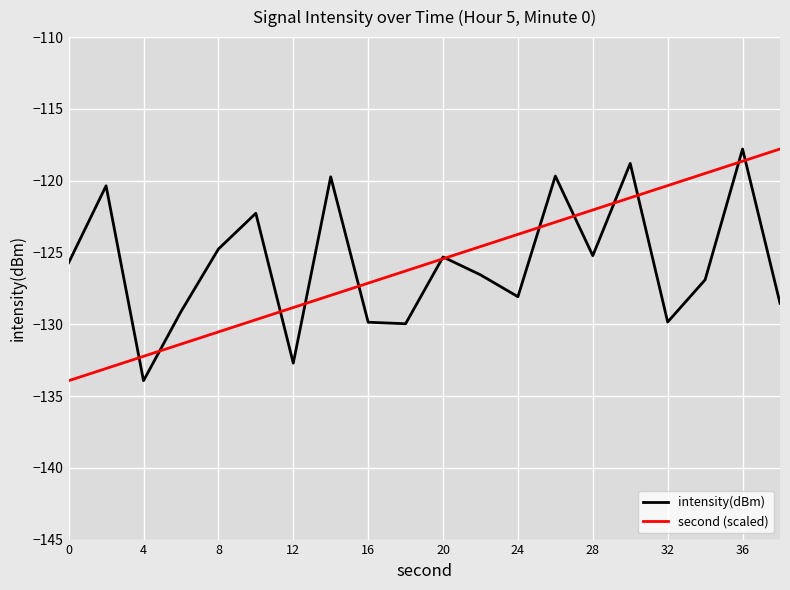

What is the minimum value shown in the chart?

-133.9